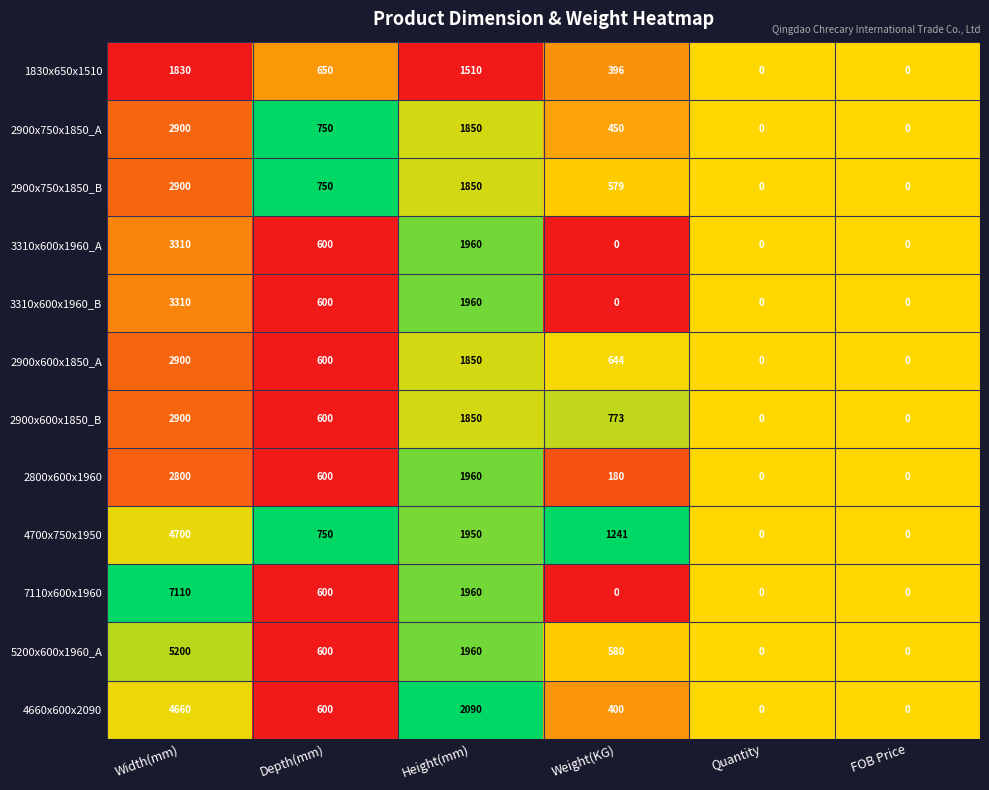

Is it true that 1830x650x1510 equals 1165 at FOB Price?

False